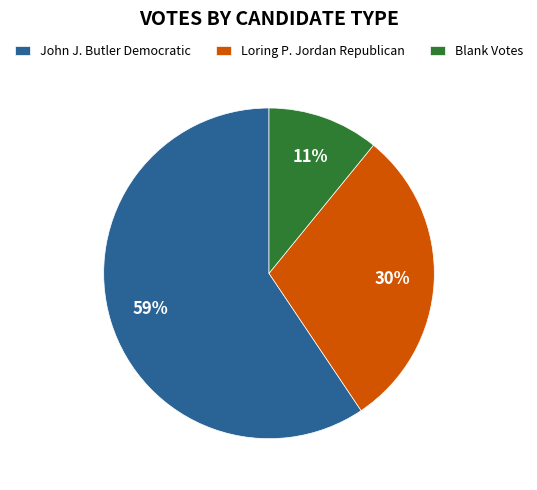

Does any single category account for the majority?

Yes